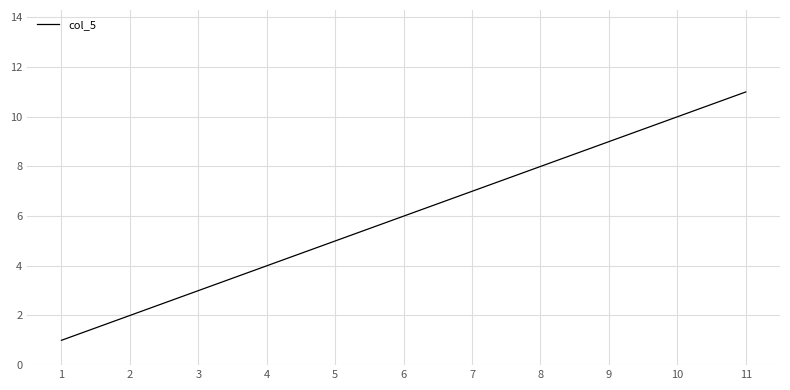

Is it true that the value at 4 is 7?

False